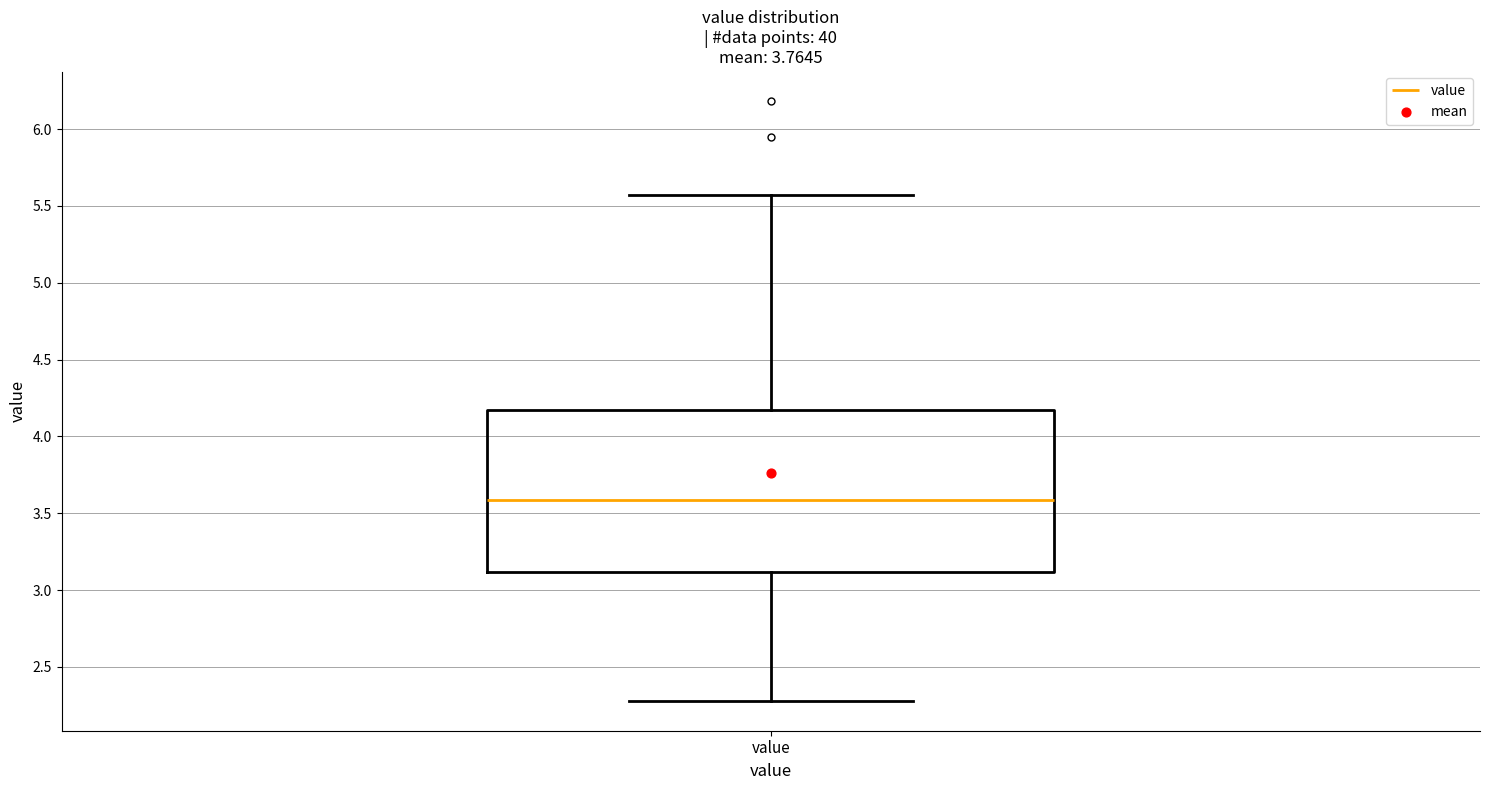

Where does the upper whisker of the box for value end on the y-axis? The values are not printed on the chart, so give them approximately, as read against the axis.

5.55